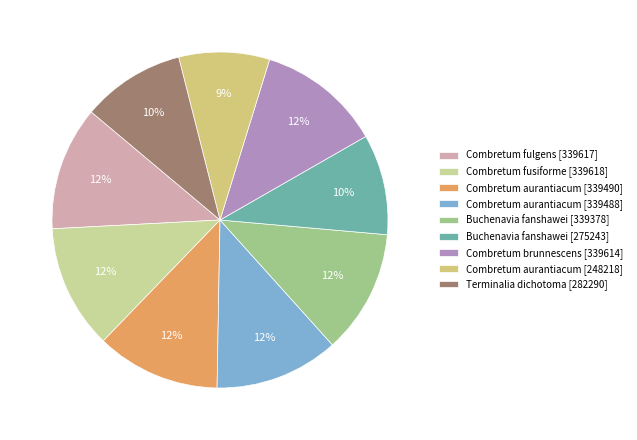

To the nearest percent, what is the difference between the Terminalia dichotoma [282290] and Combretum aurantiacum [339490] slice percentages?

2%